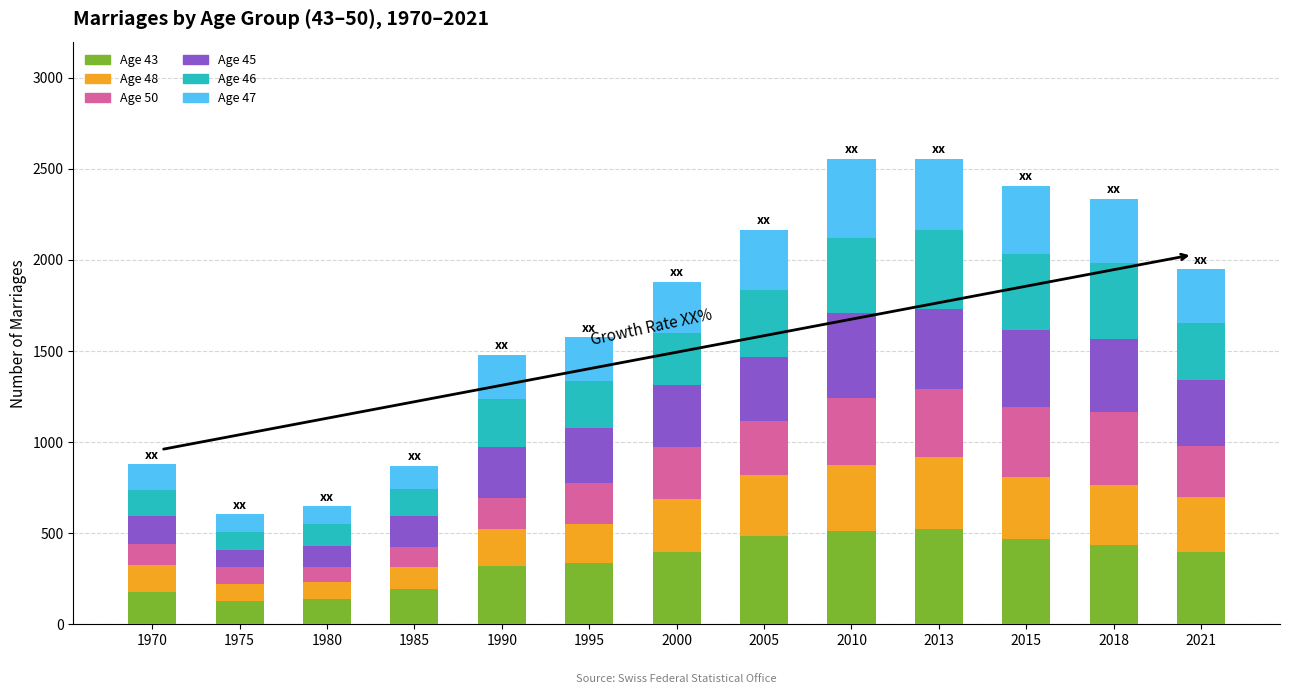

The Age 43 series shows 324 at 2013. True or false?

False